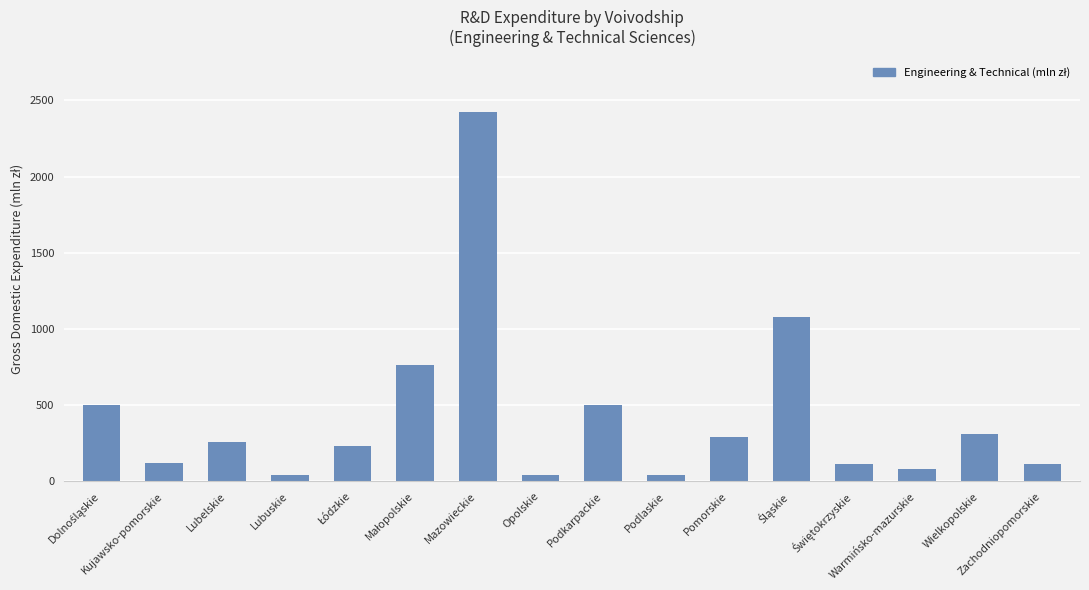

What is the sum of all values?

6909.3